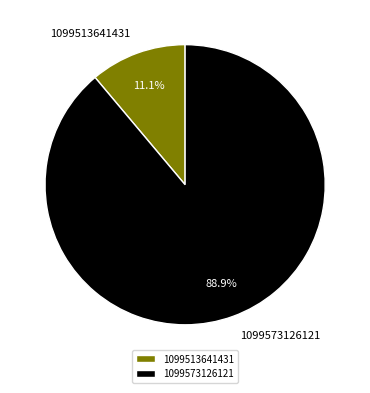

Between 1099573126121 and 1099513641431, which is larger?

1099573126121